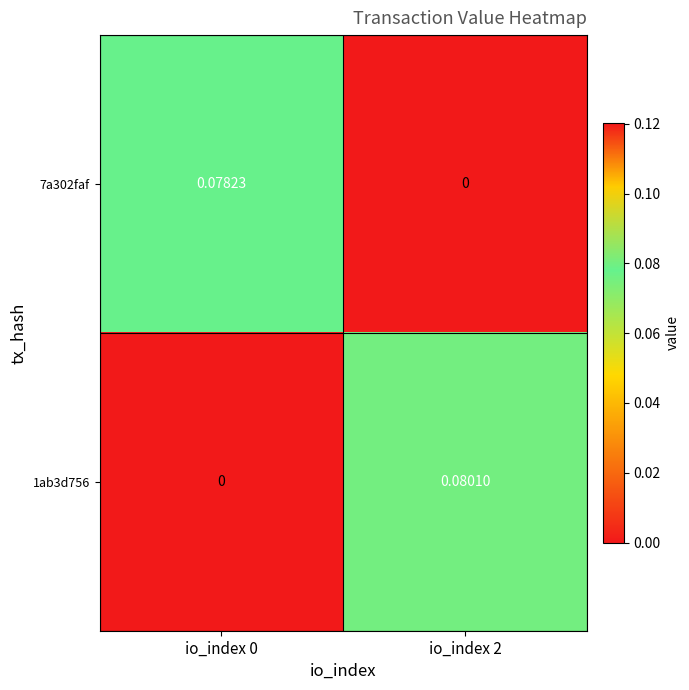

List the series in order of their overall mean, lowest first.

7a302faf, 1ab3d756